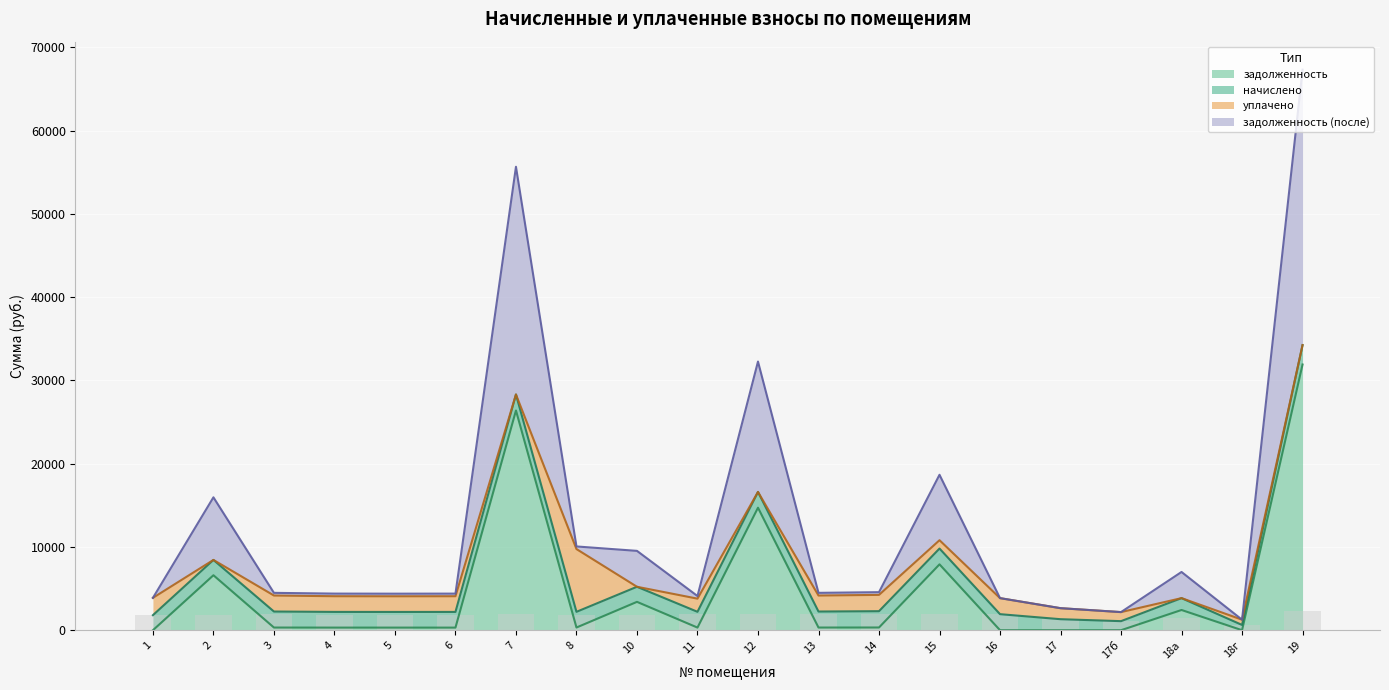

What is the highest value of the задолженность series?

31915.7